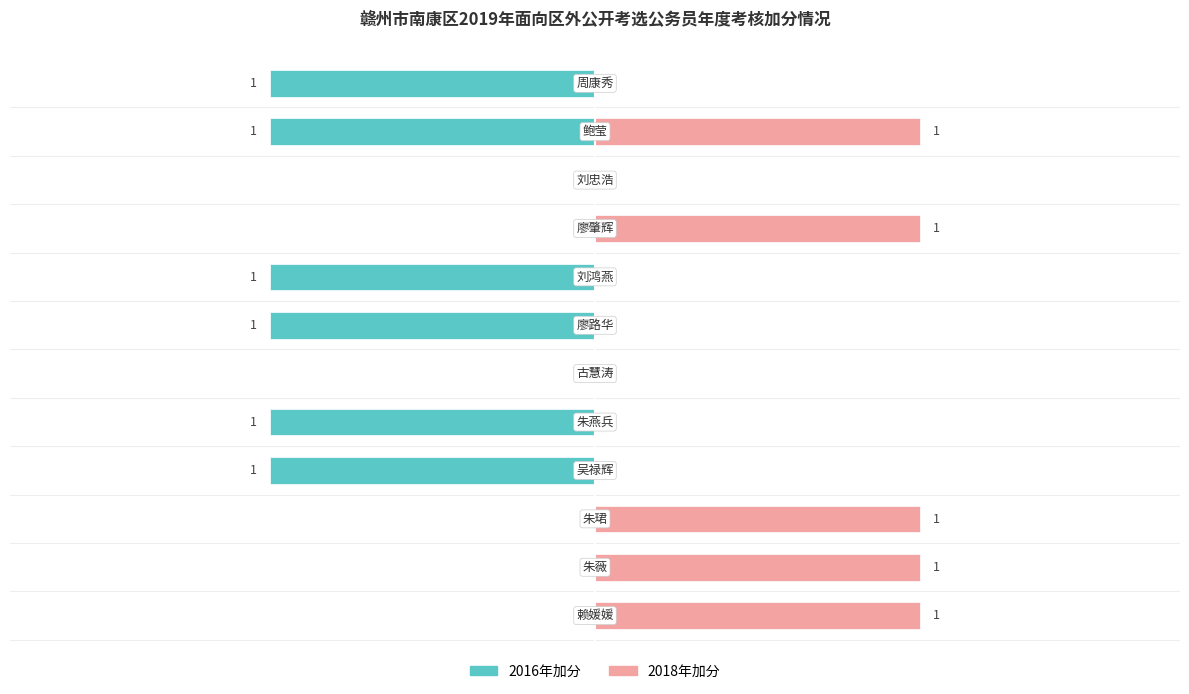

List the labels in order of 2018年加分 value, largest first.

0, 1, 2, 8, 10, 3, 4, 5, 6, 7, 9, 11